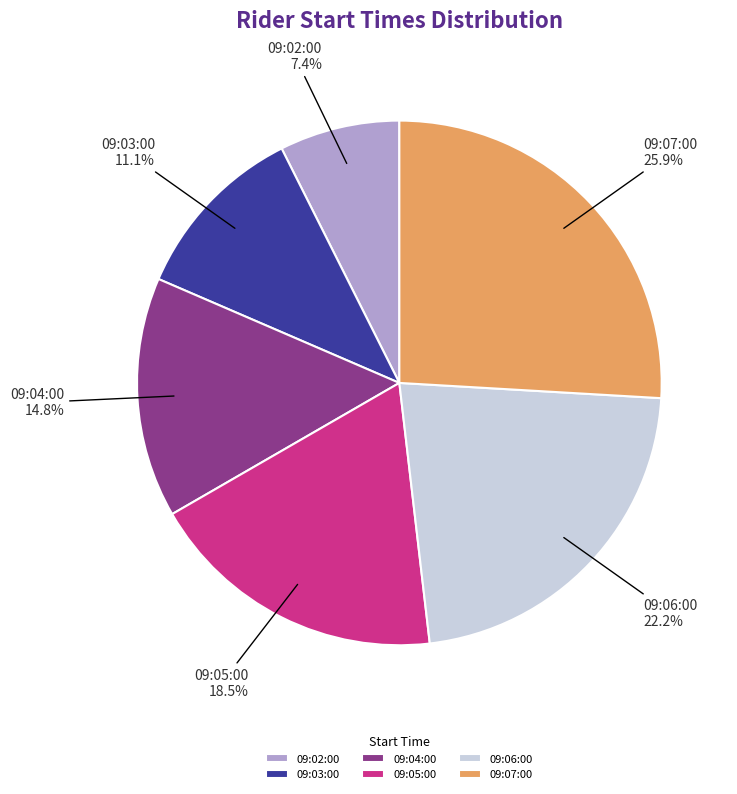

Count the number of slices in the pie.

6